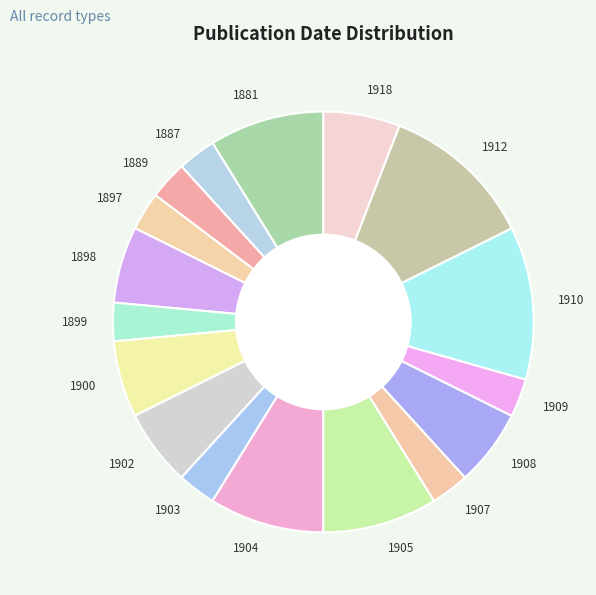

Between 1905 and 1887, which is larger?

1905